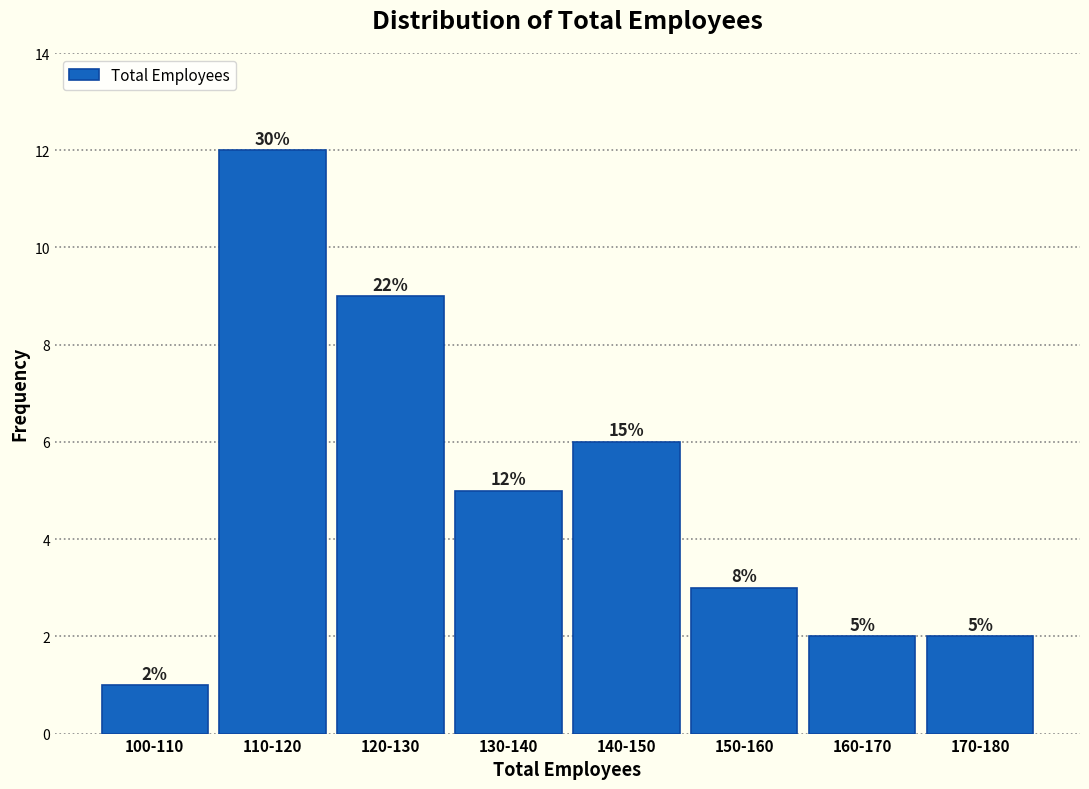

Reading left to right, list all the values displayed in this chart.

100-110=1	110-120=12	120-130=9	130-140=5	140-150=6	150-160=3	160-170=2	170-180=2